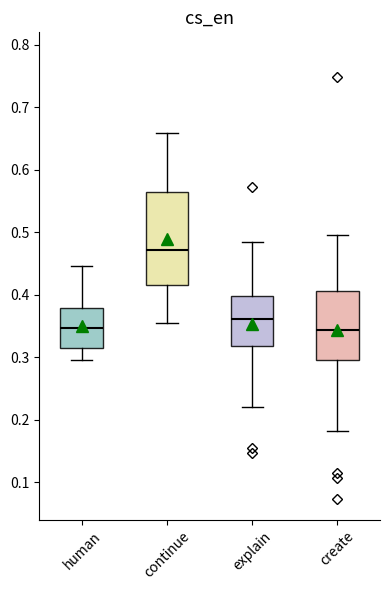

Where is the upper edge of the box for continue on the y-axis? The values are not printed on the chart, so give them approximately, as read against the axis.

0.56